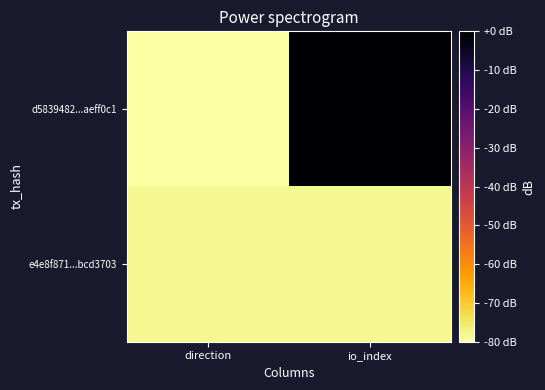

Reading left to right, list all the values displayed in this chart.

d5839482...aeff0c1: direction=-80.0	io_index=0.0
e4e8f871...bcd3703: direction=-78.2	io_index=-78.2